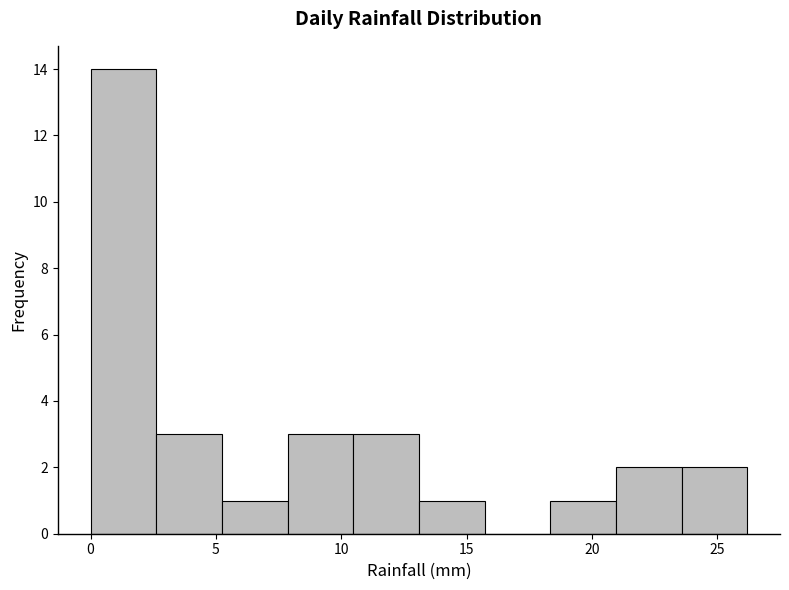

How tall is the bar that spans 8.0 to 10.5 on the x-axis? Neither the bar edges nor the heights are printed on the chart, so give them approximately, as read against the axes.

3